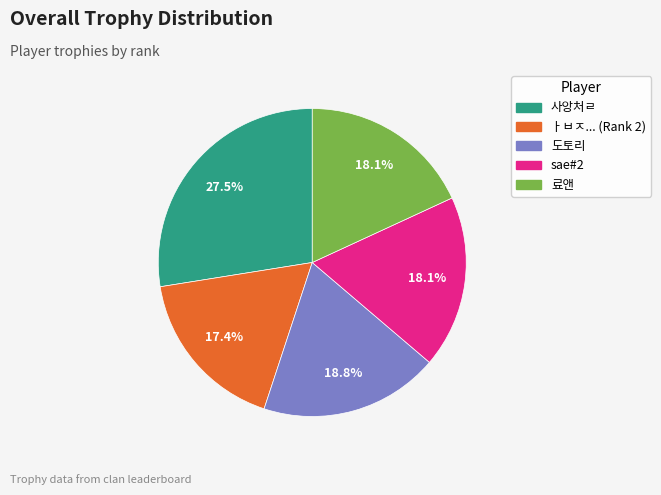

How many segments does this pie chart have?

5